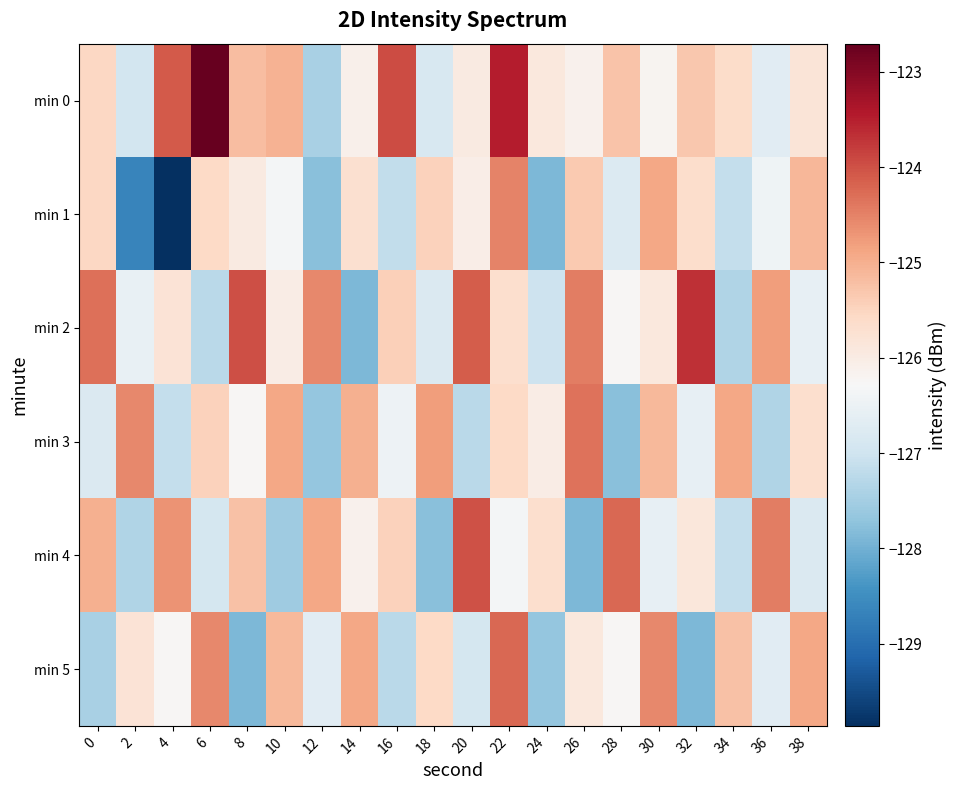

Reading right to left, list all the values displayed in this chart.

min 0: 38=-125.8	36=-126.7	34=-125.6	32=-125.3	30=-126.2	28=-125.3	26=-126.1	24=-125.9	22=-123.5	20=-126.0	18=-126.8	16=-124.0	14=-126.1	12=-127.4	10=-125.0	8=-125.2	6=-122.7	4=-124.1	2=-126.9	0=-125.5
min 1: 38=-125.1	36=-126.4	34=-127.1	32=-125.7	30=-124.9	28=-126.8	26=-125.3	24=-127.9	22=-124.5	20=-126.0	18=-125.5	16=-127.2	14=-125.7	12=-127.8	10=-126.3	8=-126.0	6=-125.6	4=-129.9	2=-128.6	0=-125.5
min 2: 38=-126.6	36=-124.8	34=-127.3	32=-123.7	30=-125.9	28=-126.2	26=-124.5	24=-127.0	22=-125.7	20=-124.1	18=-126.8	16=-125.4	14=-127.9	12=-124.6	10=-126.0	8=-124.0	6=-127.2	4=-125.8	2=-126.5	0=-124.3
min 3: 38=-125.7	36=-127.3	34=-124.9	32=-126.6	30=-125.1	28=-127.8	26=-124.3	24=-126.0	22=-125.6	20=-127.2	18=-124.8	16=-126.5	14=-125.0	12=-127.7	10=-124.9	8=-126.2	6=-125.5	4=-127.1	2=-124.6	0=-126.8
min 4: 38=-126.8	36=-124.5	34=-127.1	32=-125.9	30=-126.6	28=-124.2	26=-127.9	24=-125.7	22=-126.3	20=-124.0	18=-127.8	16=-125.5	14=-126.1	12=-124.9	10=-127.6	8=-125.2	6=-126.9	4=-124.7	2=-127.3	0=-125.0
min 5: 38=-124.9	36=-126.7	34=-125.2	32=-127.9	30=-124.6	28=-126.2	26=-125.9	24=-127.7	22=-124.2	20=-126.9	18=-125.6	16=-127.2	14=-124.9	12=-126.7	10=-125.1	8=-127.9	6=-124.6	4=-126.2	2=-125.8	0=-127.5